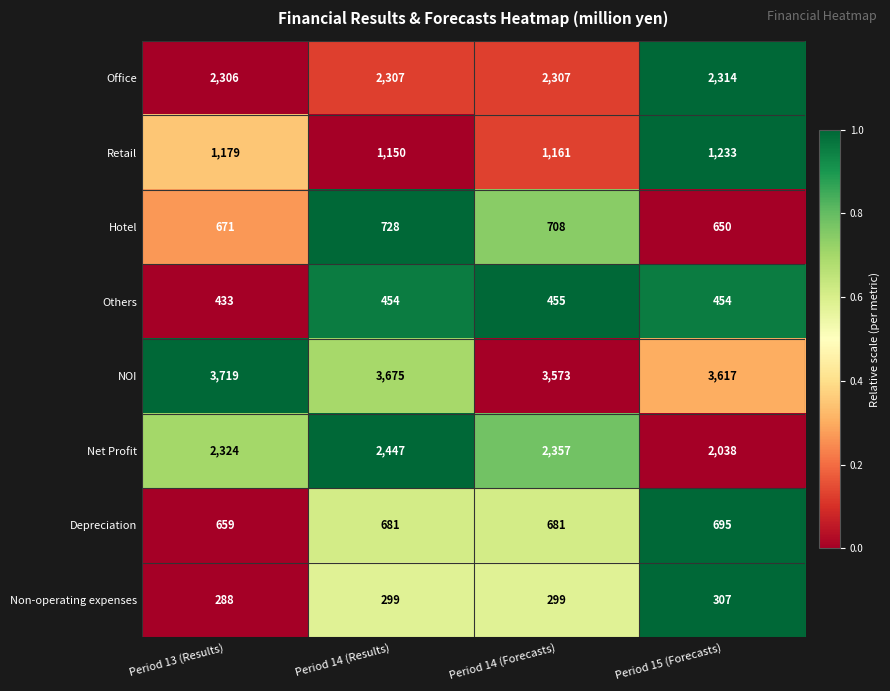

The Non-operating expenses series shows 299 at Period 14 (Forecasts). True or false?

True